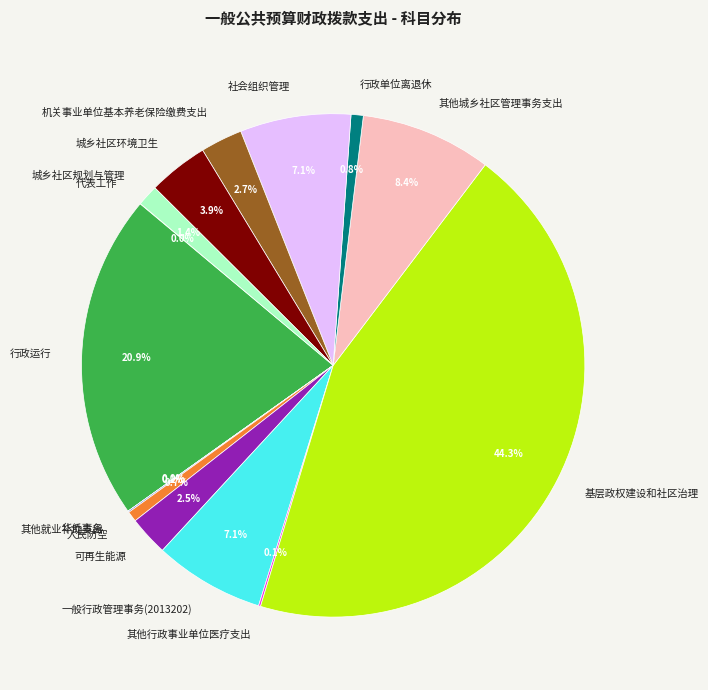

Approximately how many times larger is the value at 一般行政管理事务(2013202) compared to 社会组织管理?

1.0